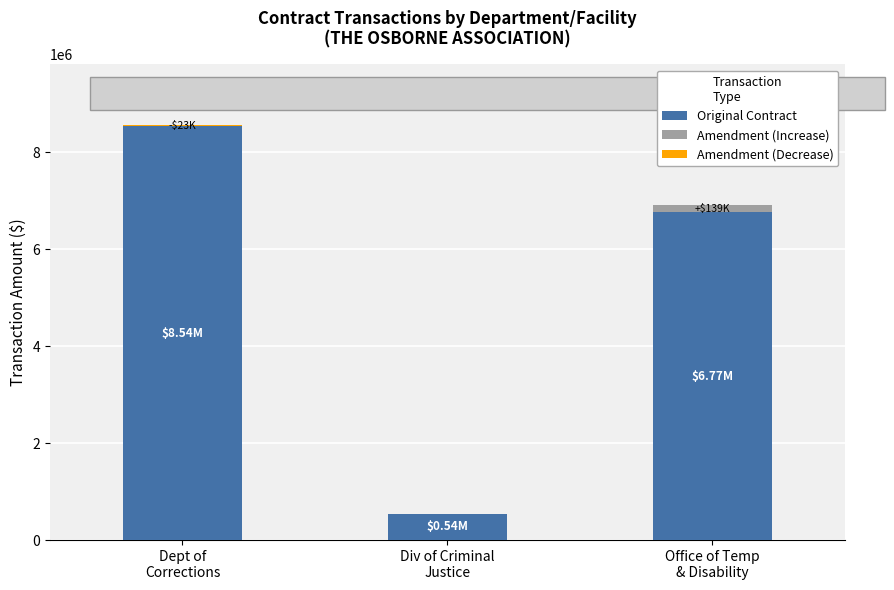

At which category is the sum across all series the highest?

Dept of
Corrections